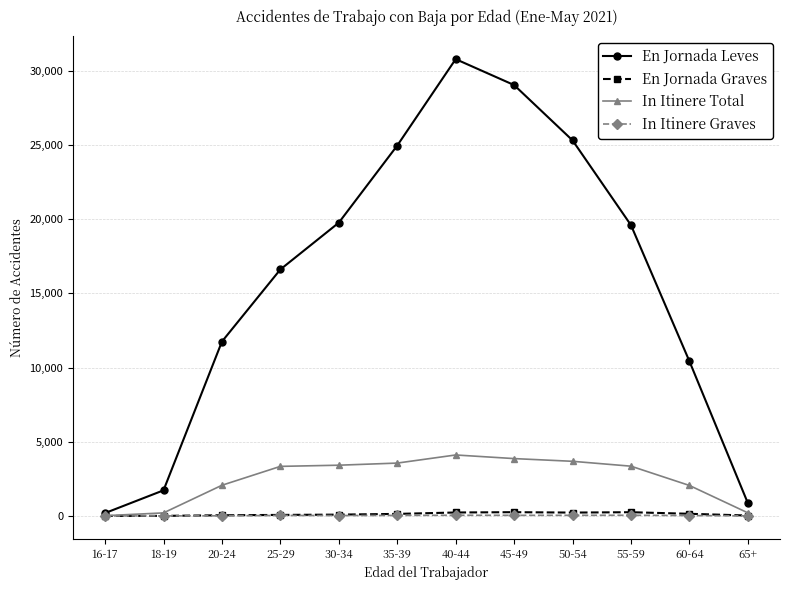

Which series has the widest spread of values?

En Jornada Leves